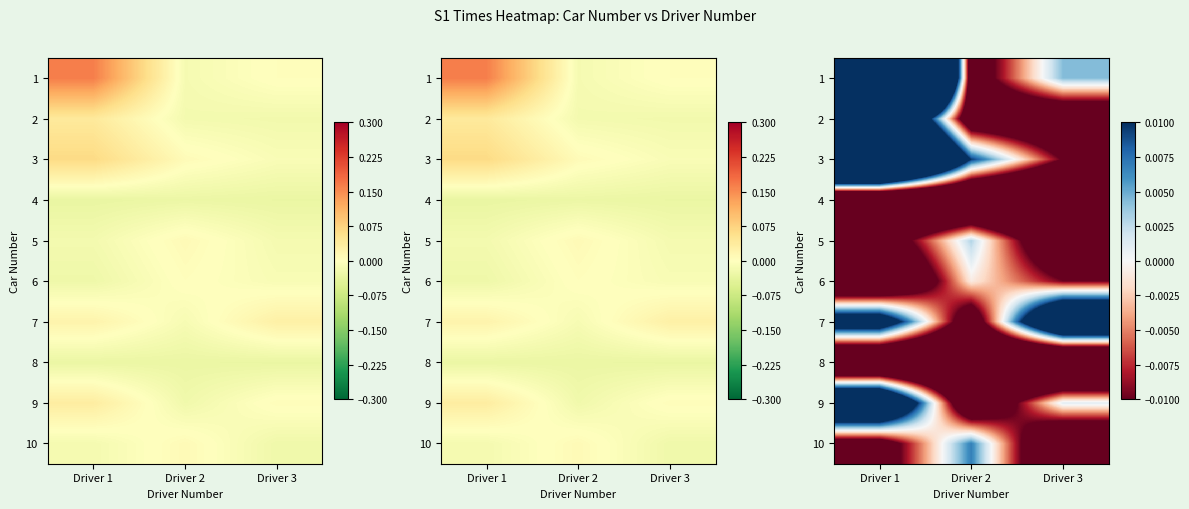

At which category is the sum across all series the highest?

Driver 1